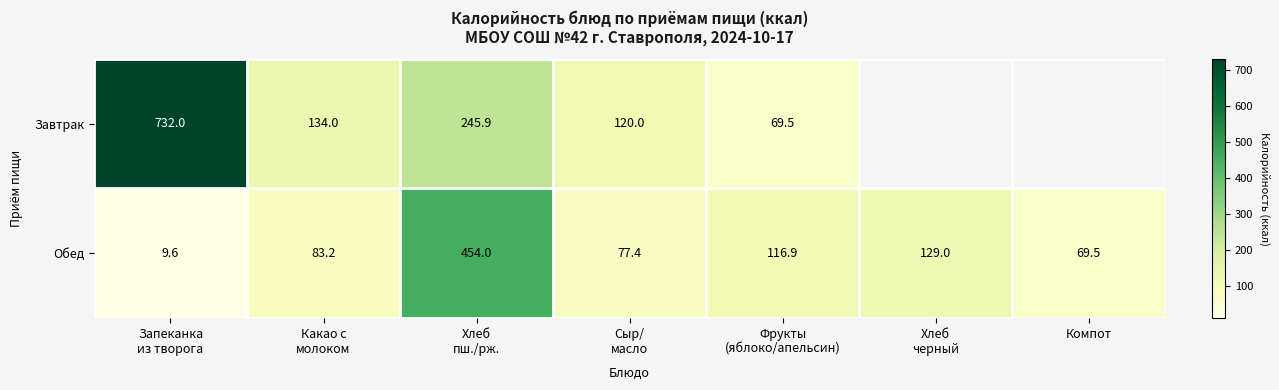

Count the number of data series in this chart.

2